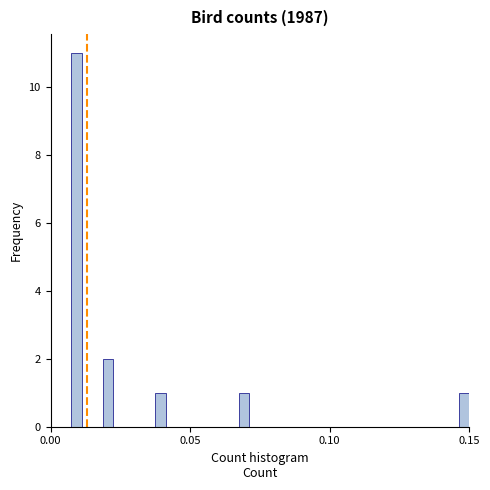

Read against the x-axis, roughly where is the centre of the tallest bar?

0.010